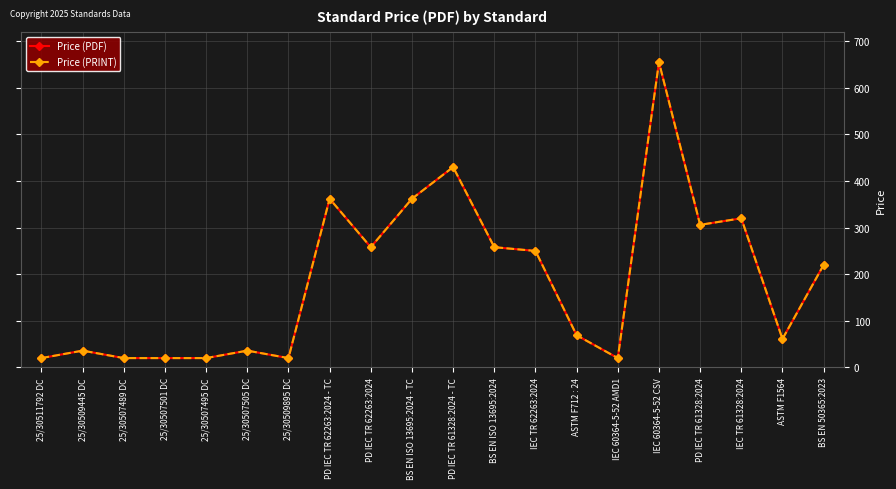

What is the average value of the Price (PRINT) series?

187